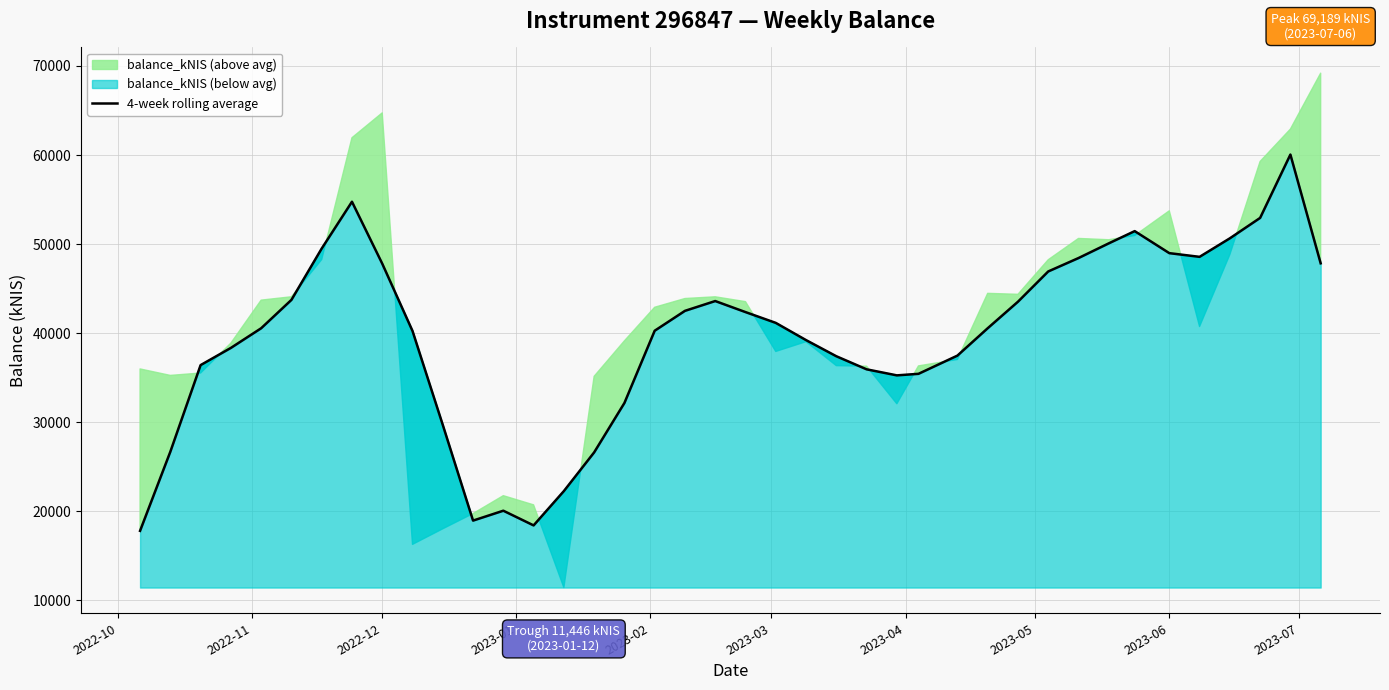

What is the minimum value for 4-week rolling average?

17812.9